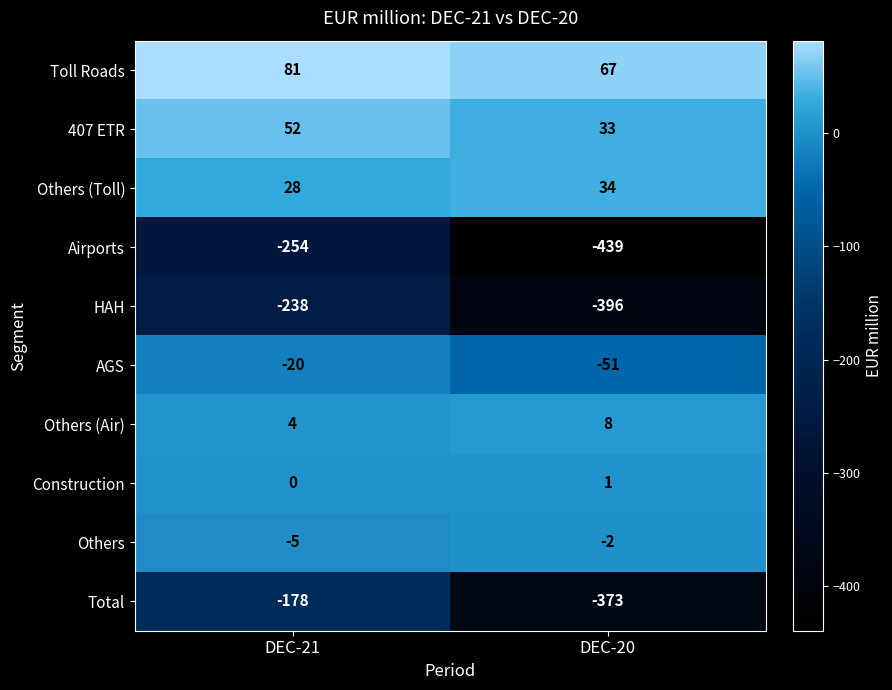

What is the difference between the Toll Roads values at DEC-21 and DEC-20?

14